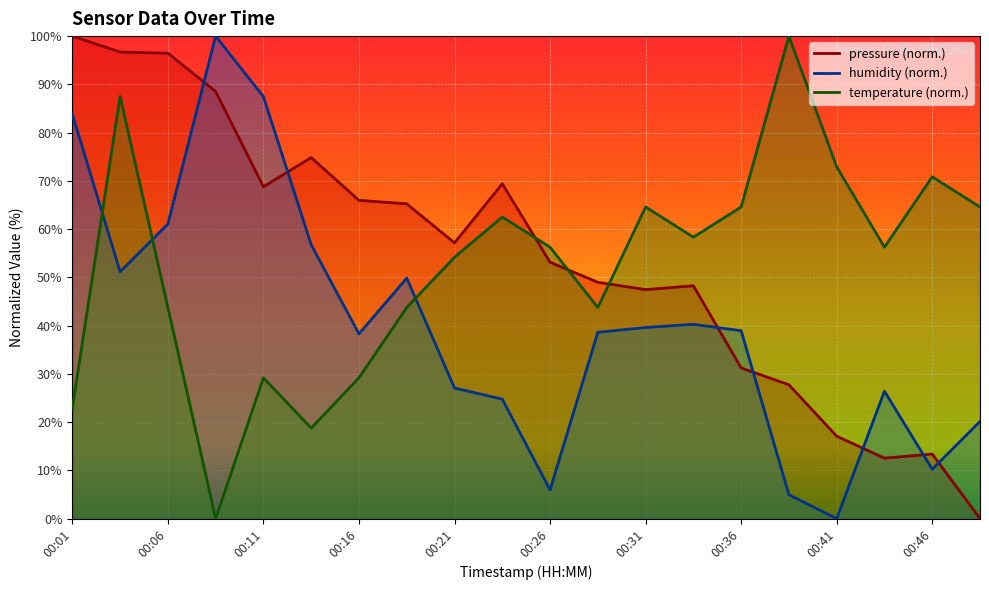

True or false: humidity has more than 2 points higher than both neighbors.

True